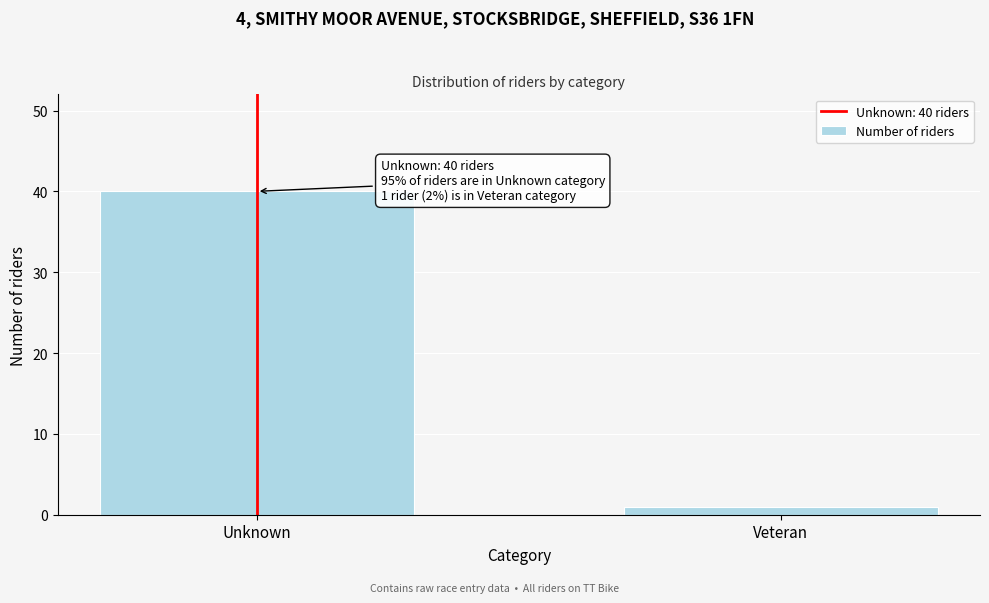

Reading left to right, extract all data points from this chart.

Unknown=40	Veteran=1